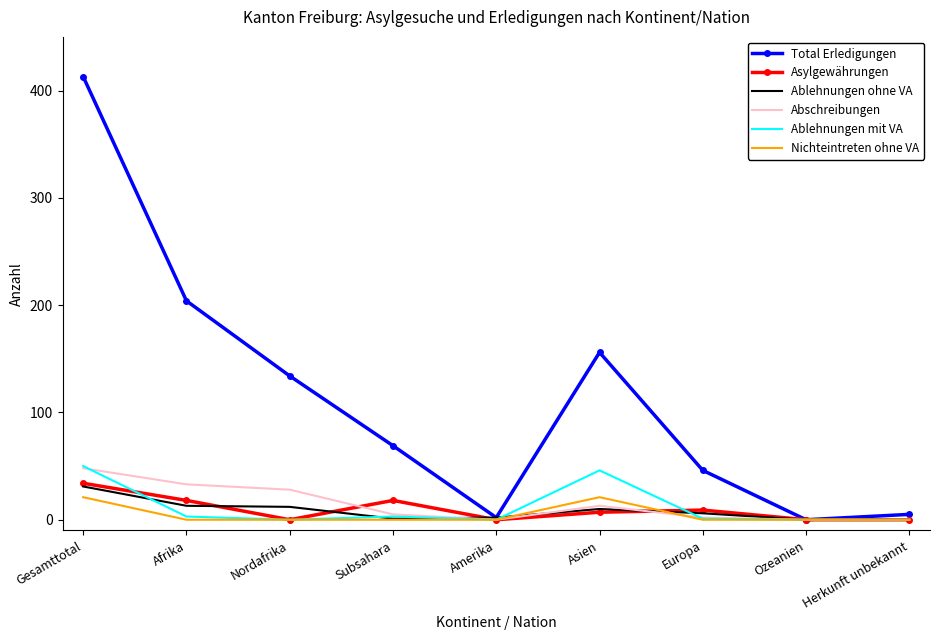

At which label is Abschreibungen closest to 24?

Nordafrika